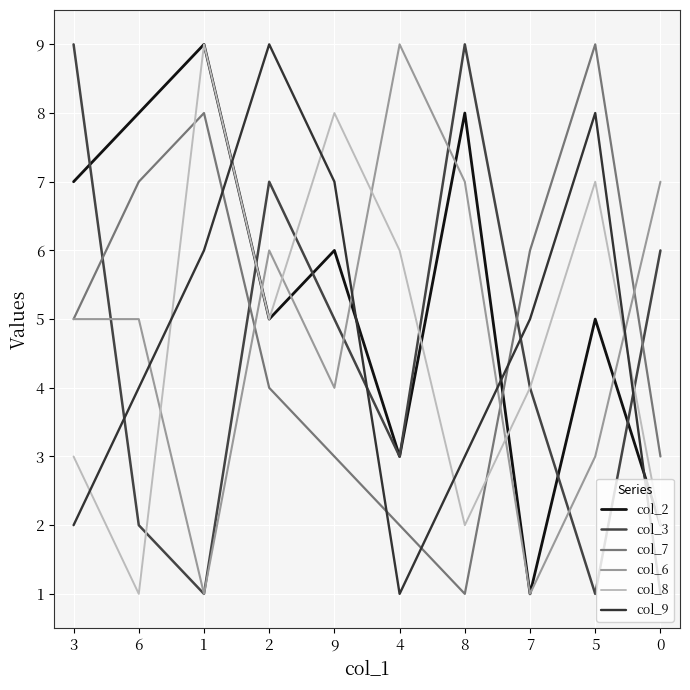

Reading left to right, what are all the values shown in this chart?

col_2: 7	8	9	5	6	3	8	1	5	2
col_3: 9	2	1	7	5	3	9	4	1	6
col_7: 5	7	8	4	3	2	1	6	9	3
col_6: 5	5	1	6	4	9	7	1	3	7
col_8: 3	1	9	5	8	6	2	4	7	2
col_9: 2	4	6	9	7	1	3	5	8	1